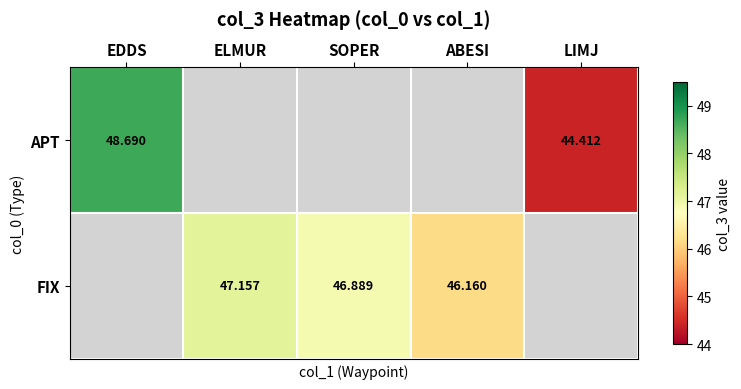

Is the value of APT at EDDS greater than the value of FIX at LIMJ?

No